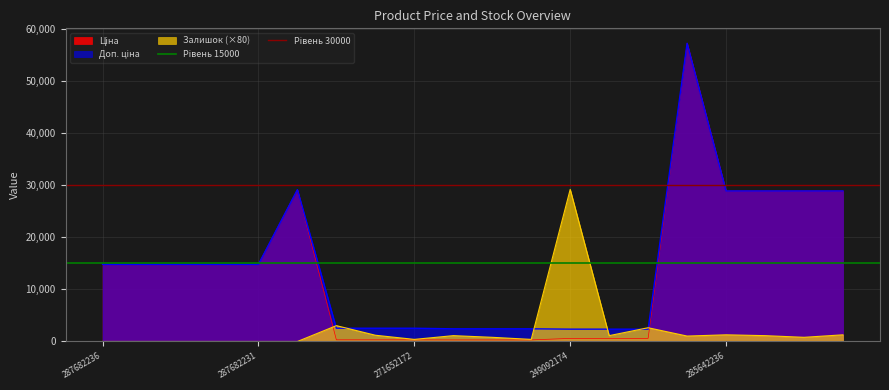

Is it true that Залишок (×80) equals 12048.7 at 287682231?

False